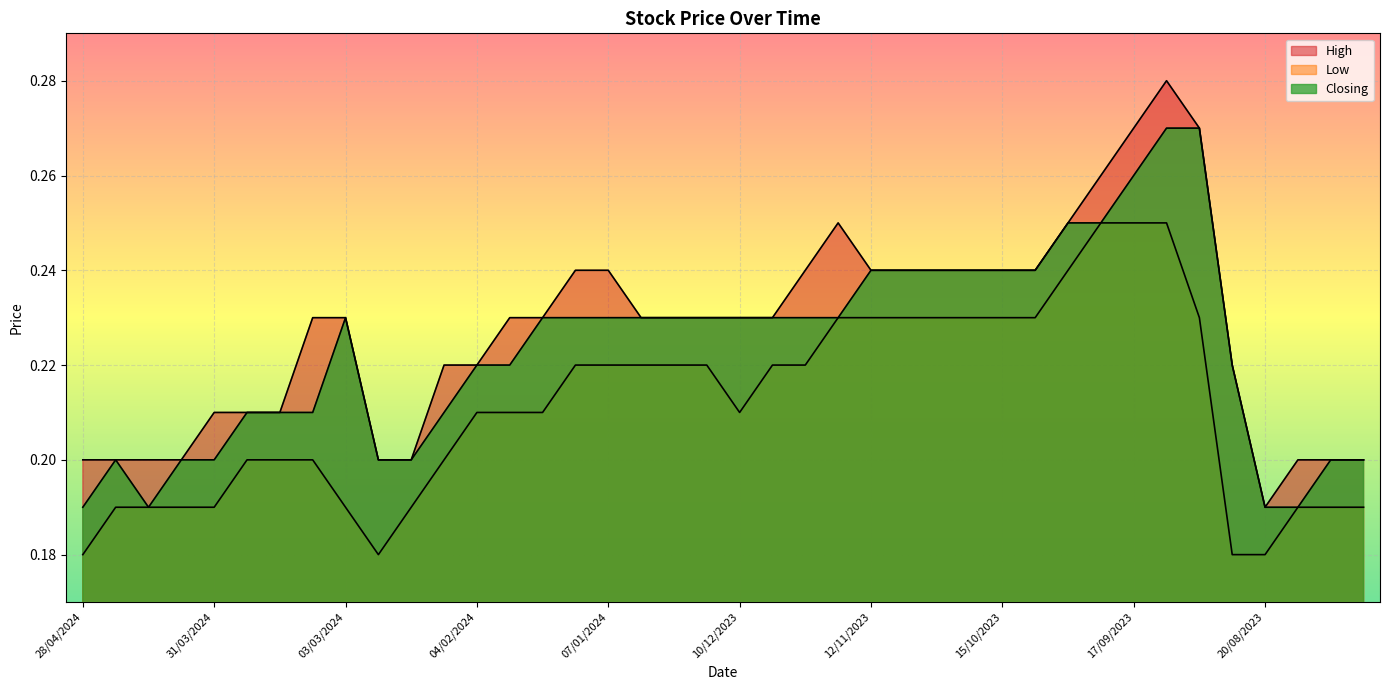

The value of High at 07/01/2024 is 0.3. True or false?

False